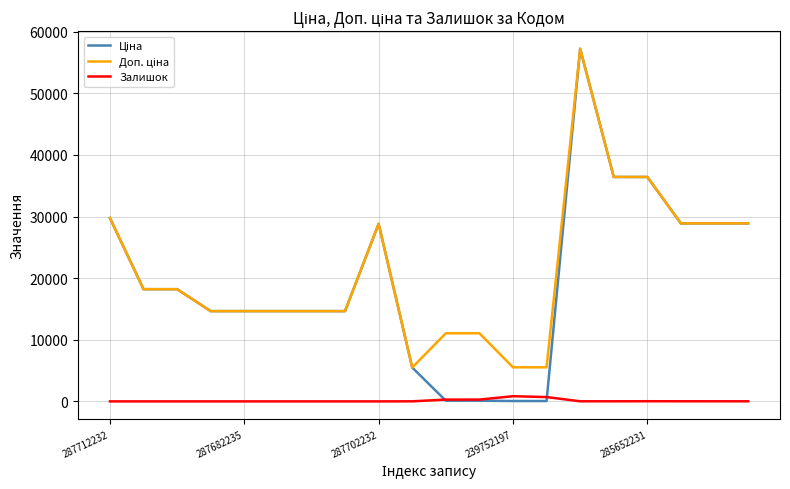

What is the maximum value shown in the chart?

57235.5